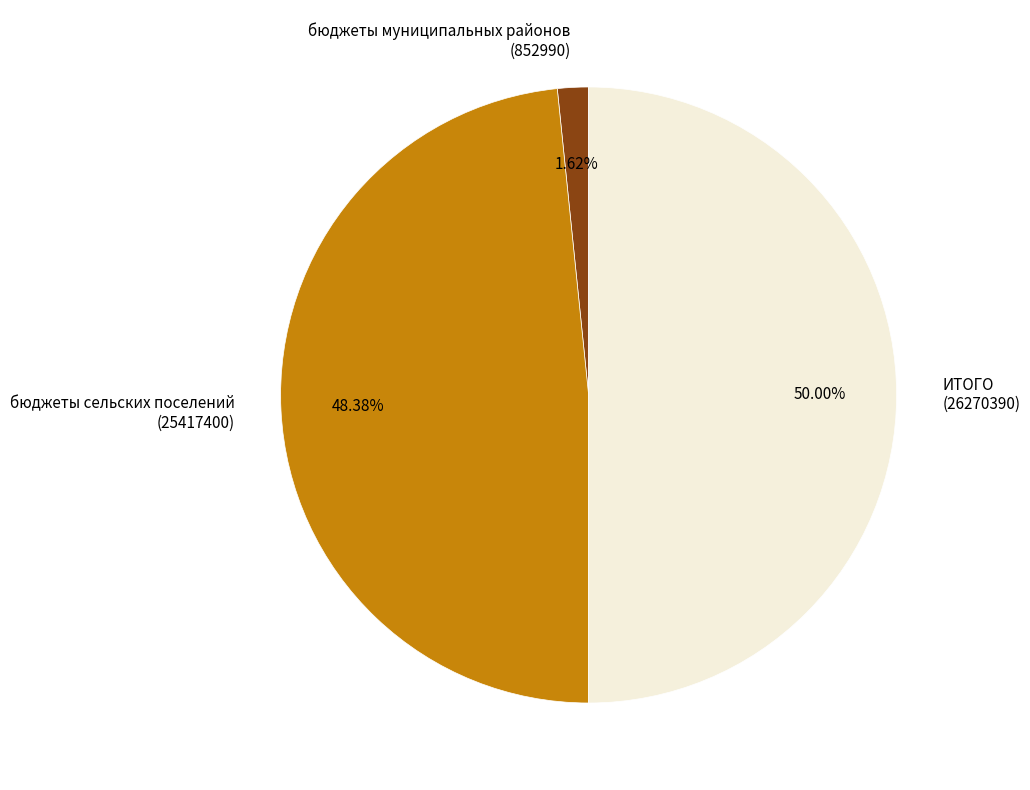

How many slices are in this pie chart?

3